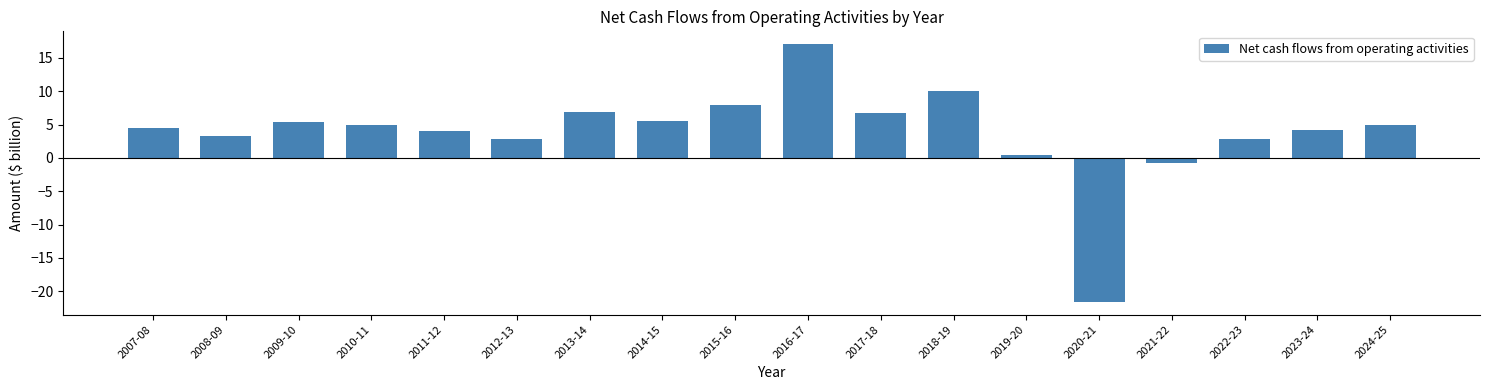

At which label is the value closest to -2?

2021-22